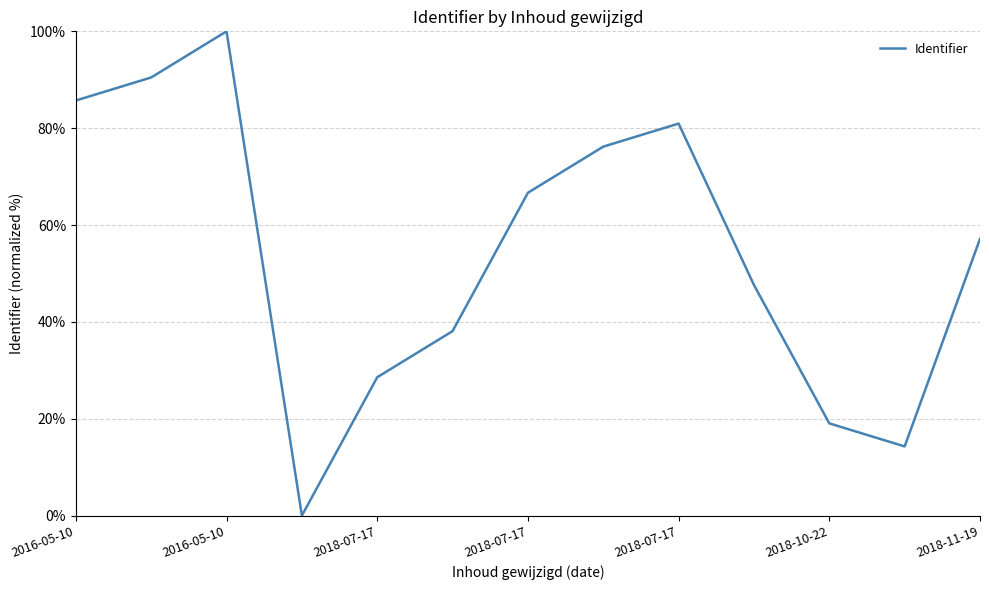

What is the difference between the maximum and minimum values?

100.0